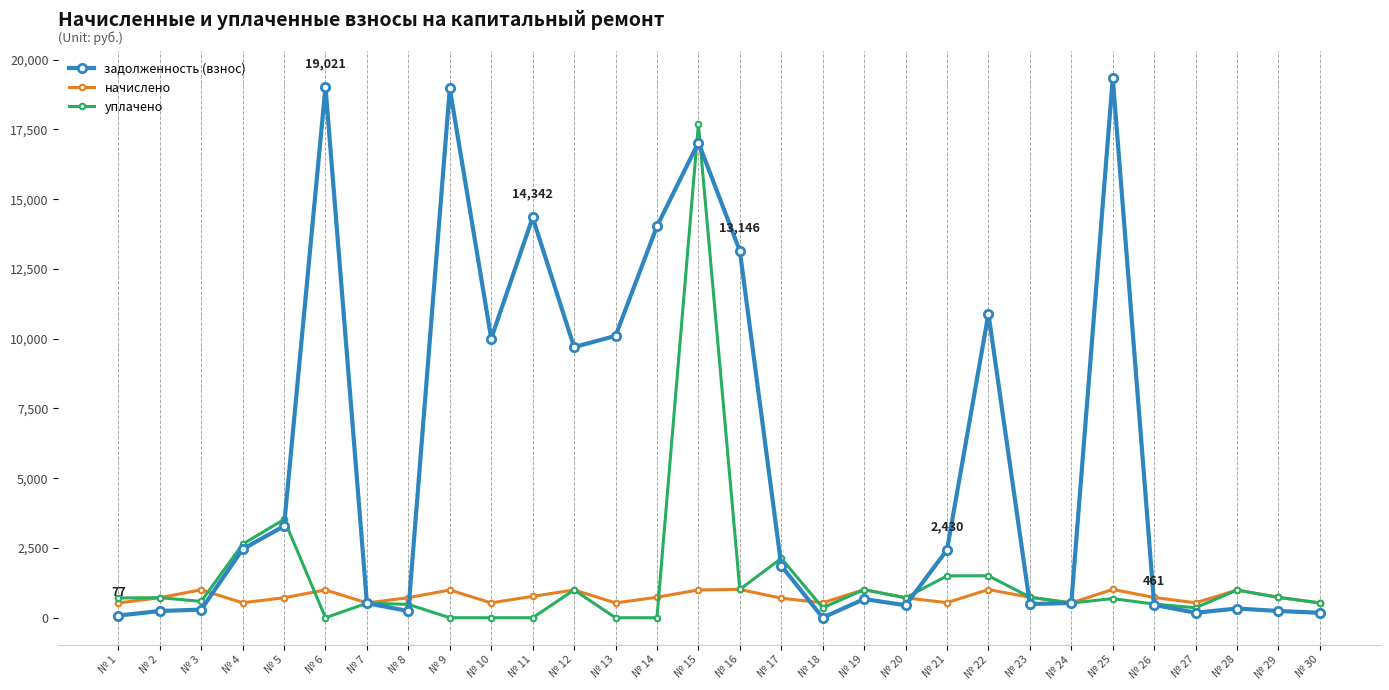

Which series has the widest spread of values?

задолженность (взнос)